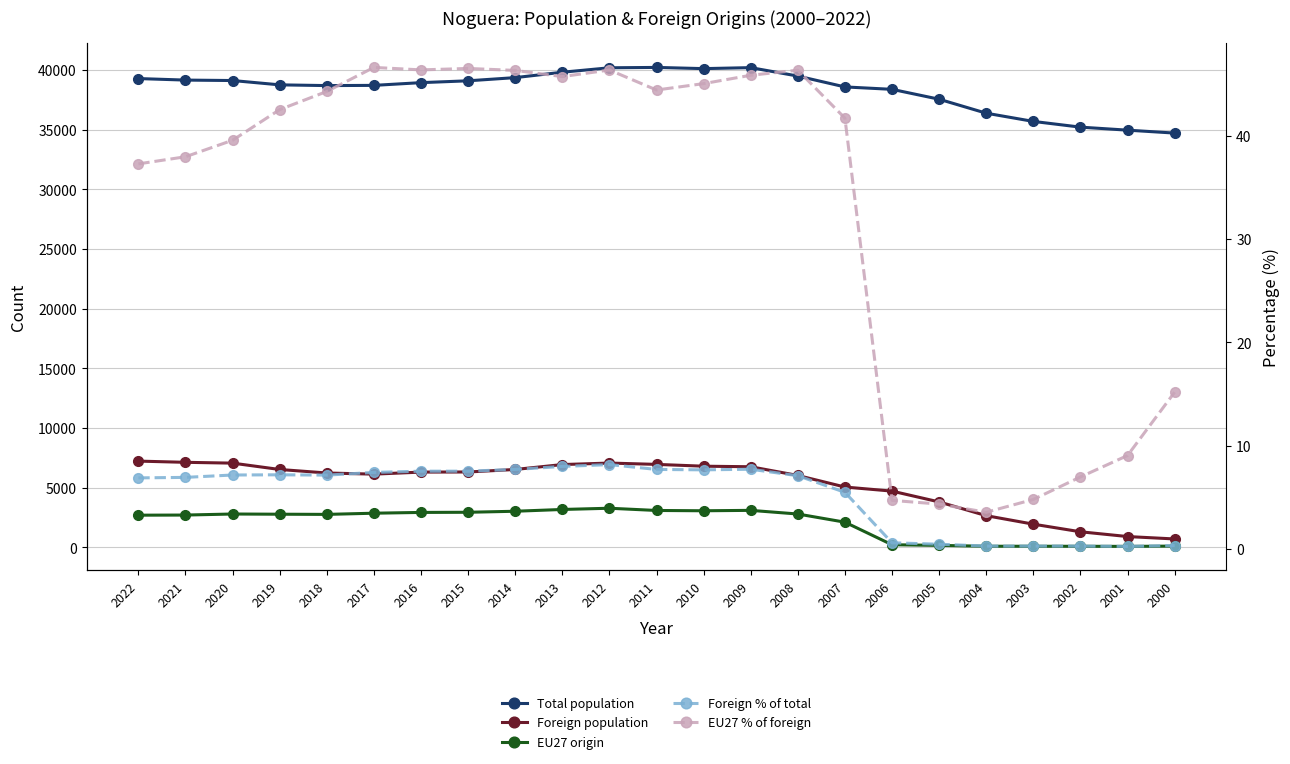

Does the chart display data point markers on the line(s)?

Yes